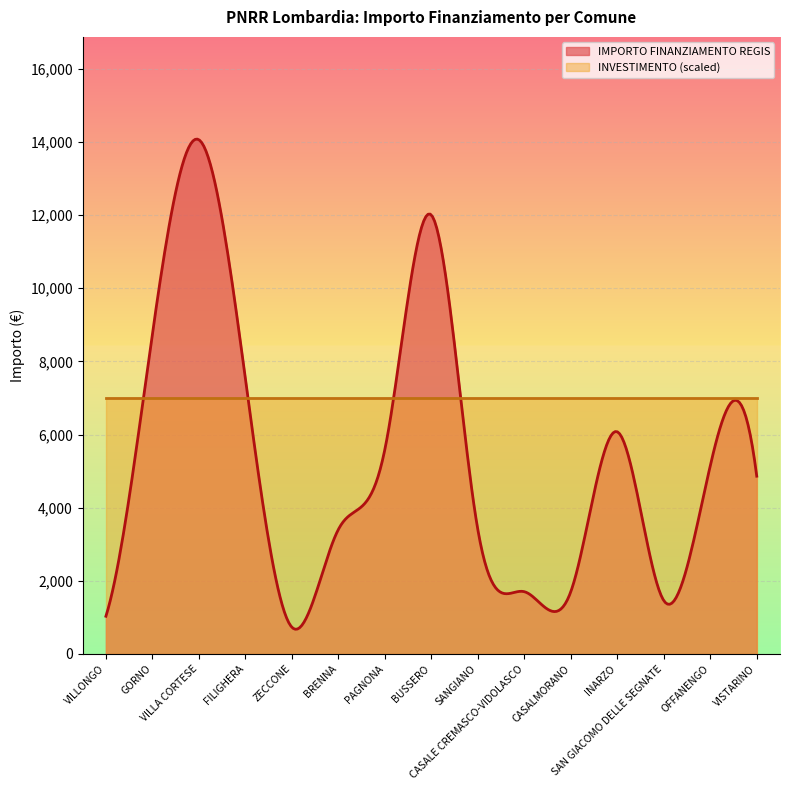

Which series has the largest range (max minus min)?

IMPORTO FINANZIAMENTO REGIS